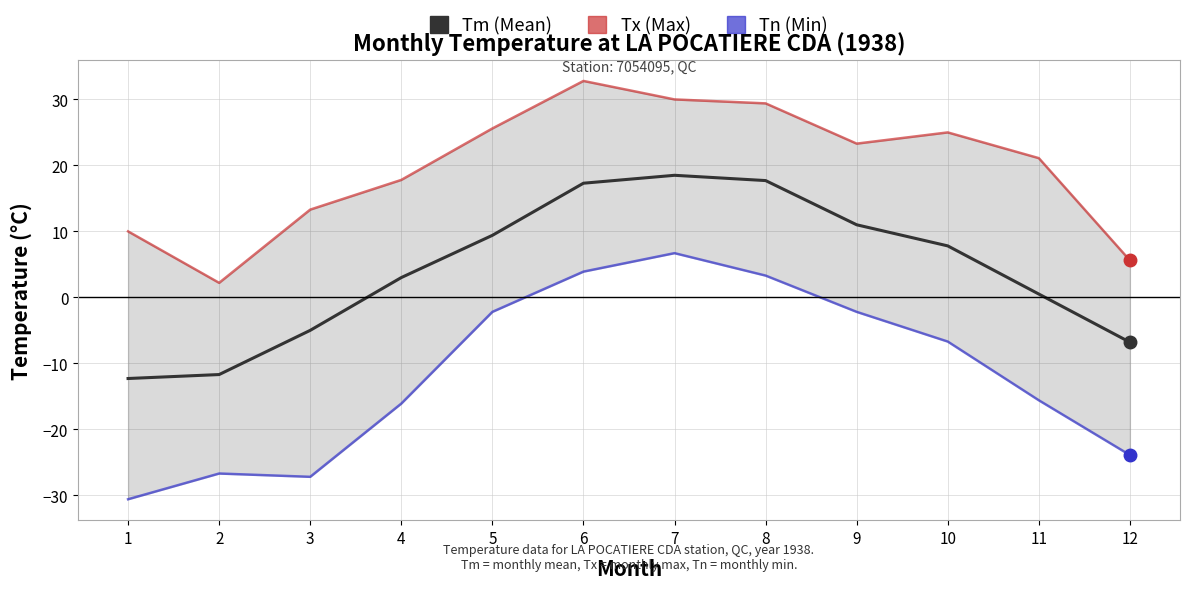

True or false: Tm and Tn cross at least once.

False